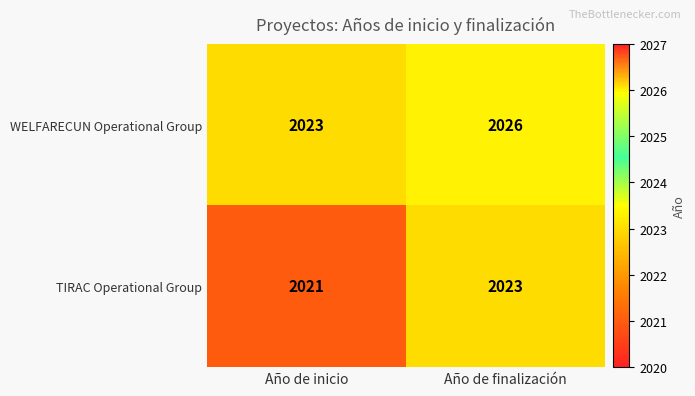

Which series has the largest total across all categories?

WELFARECUN Operational Group